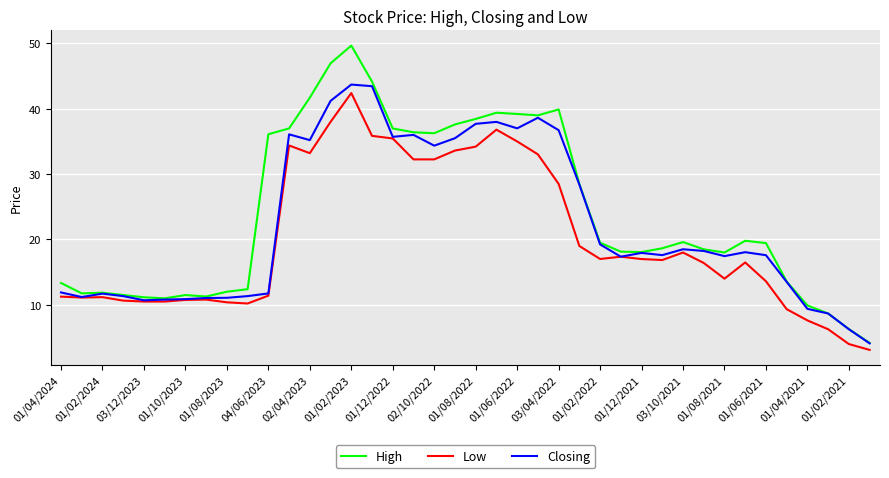

In Closing, how many points are lower than both neighbors (excluding endpoints)?

9